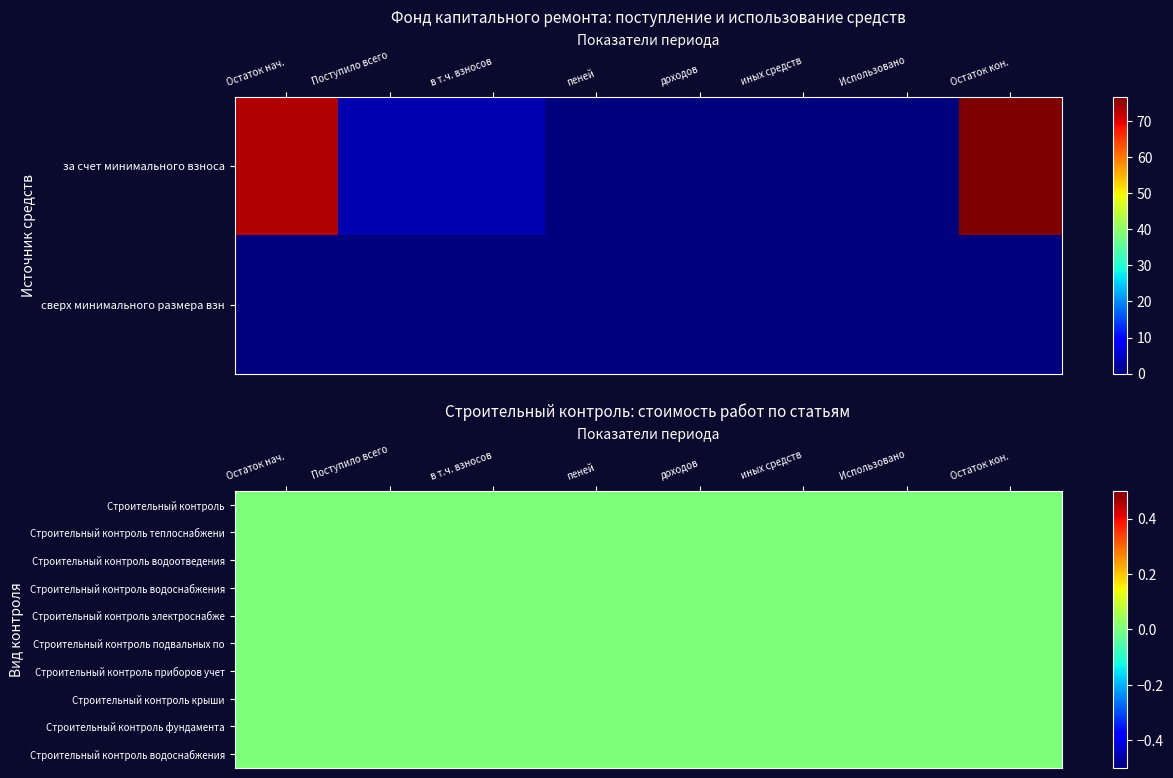

Which series has the largest total across all categories?

за счет минимального взноса